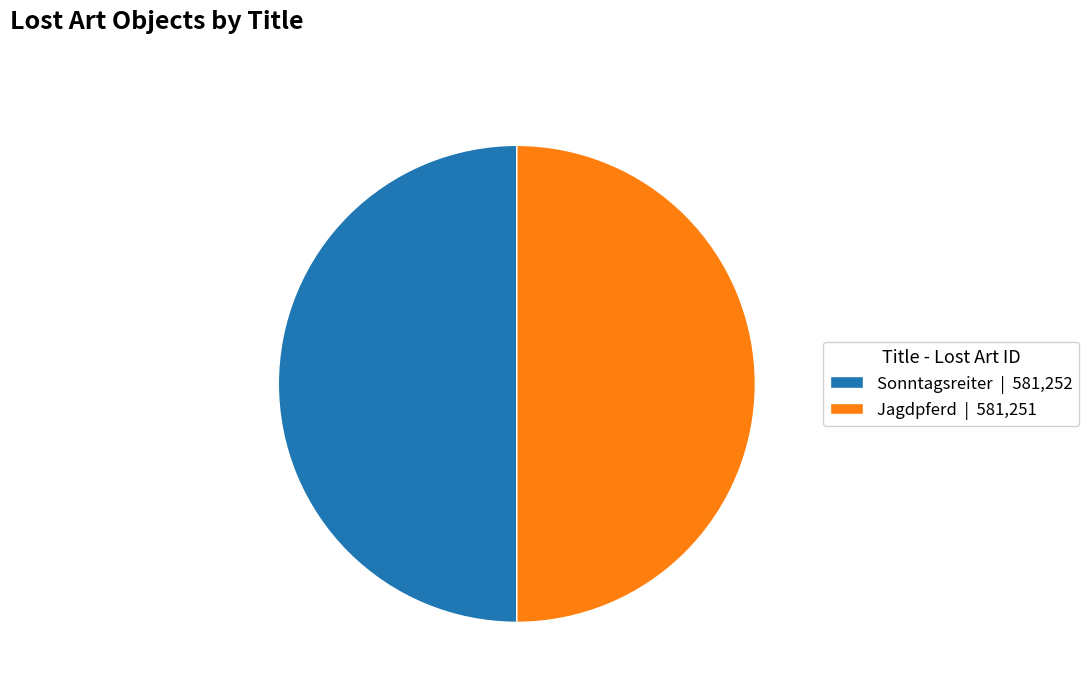

True or false: Sonntagsreiter | 581,252 accounts for 50% of the total.

True